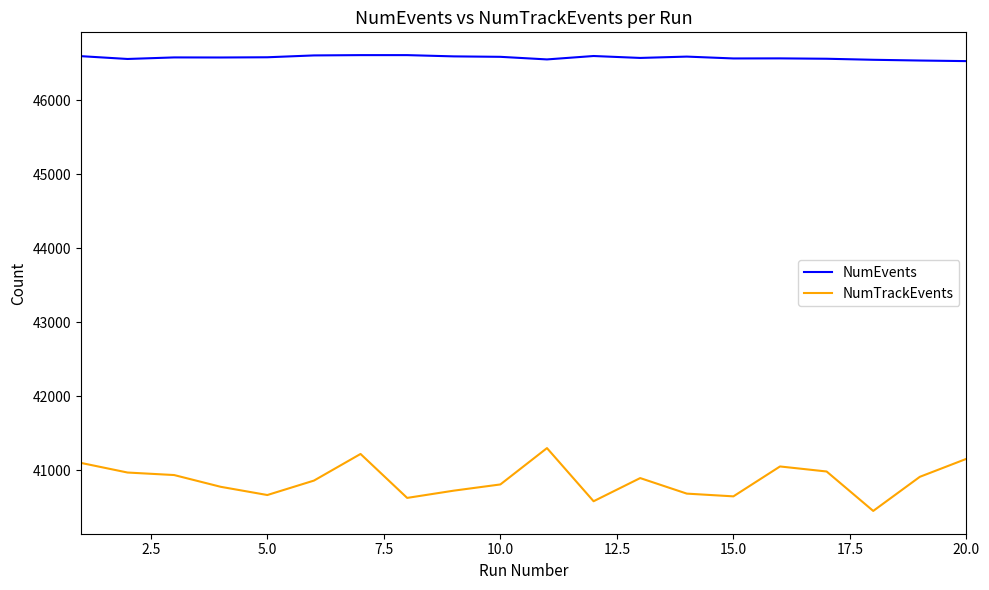

True or false: NumTrackEvents and NumEvents cross at least once.

False